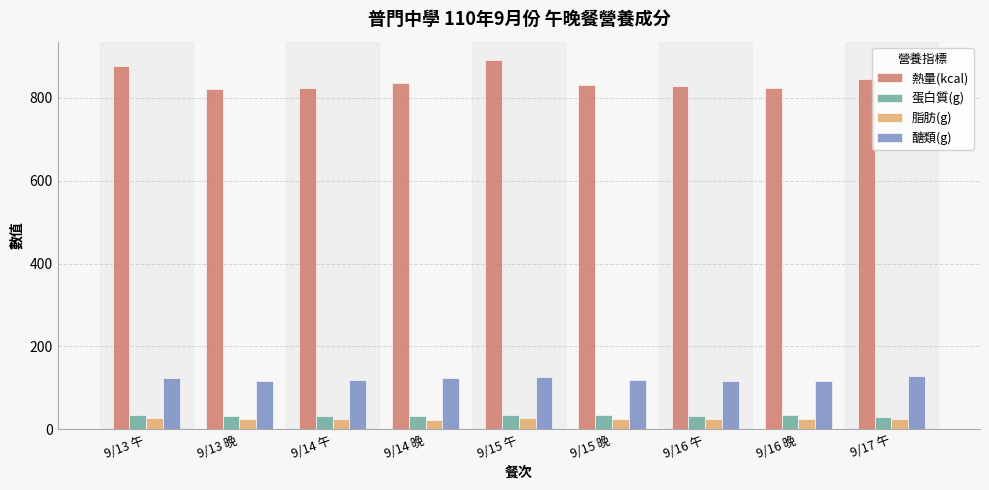

What is the difference between the 蛋白質(g) values at 9/13 午 and 9/17 午?

6.9